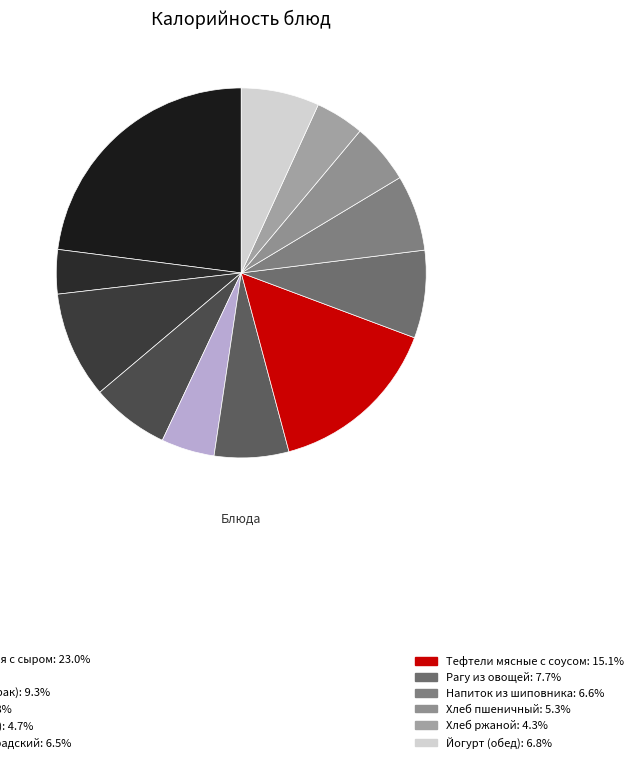

What is the largest slice in the pie chart?

Макаронные изделия с сыром